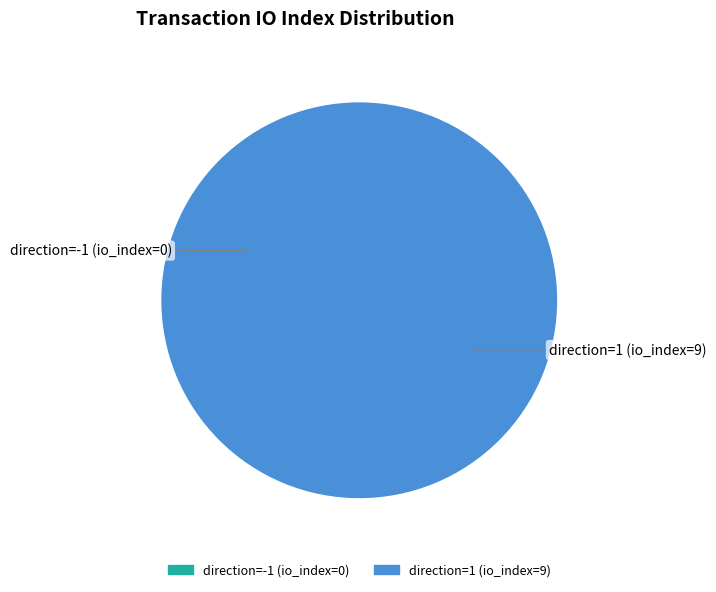

To the nearest percent, what portion does direction=1 (io_index=9) represent?

100%